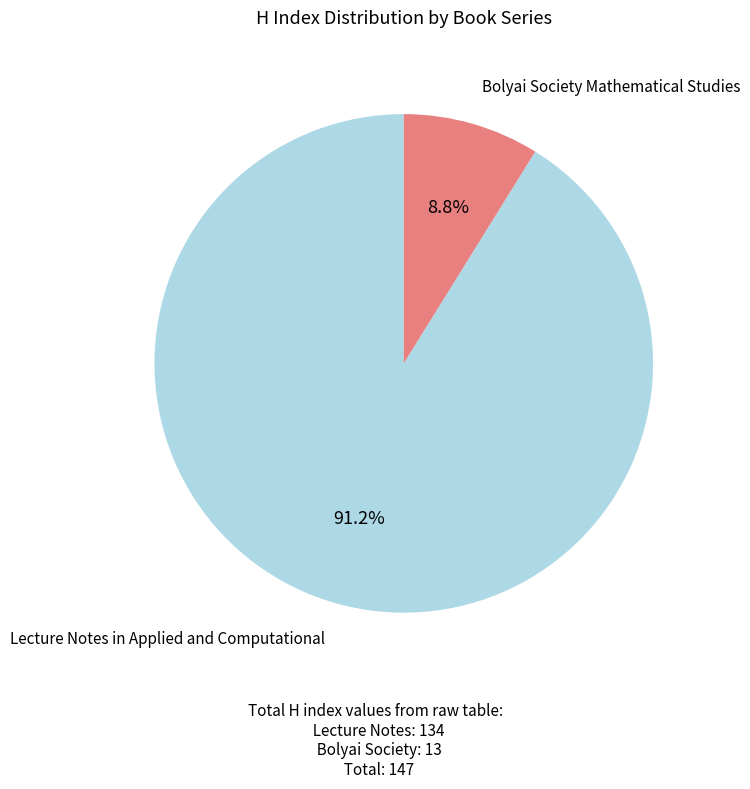

Is there any slice that represents more than half of the pie?

Yes